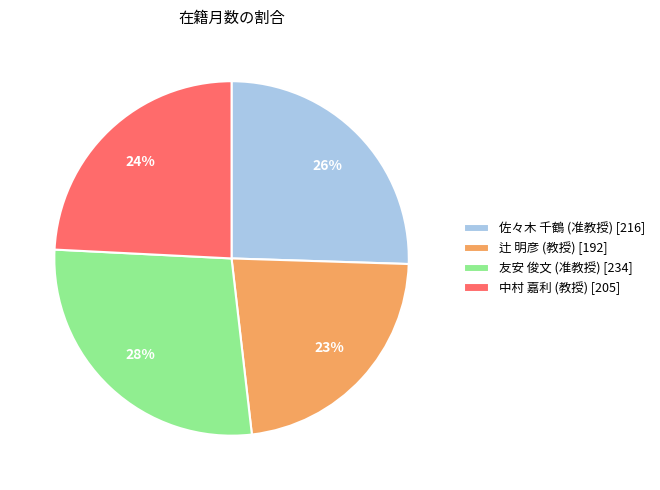

True or false: 佐々木 千鶴 (准教授) accounts for 19% of the total.

False